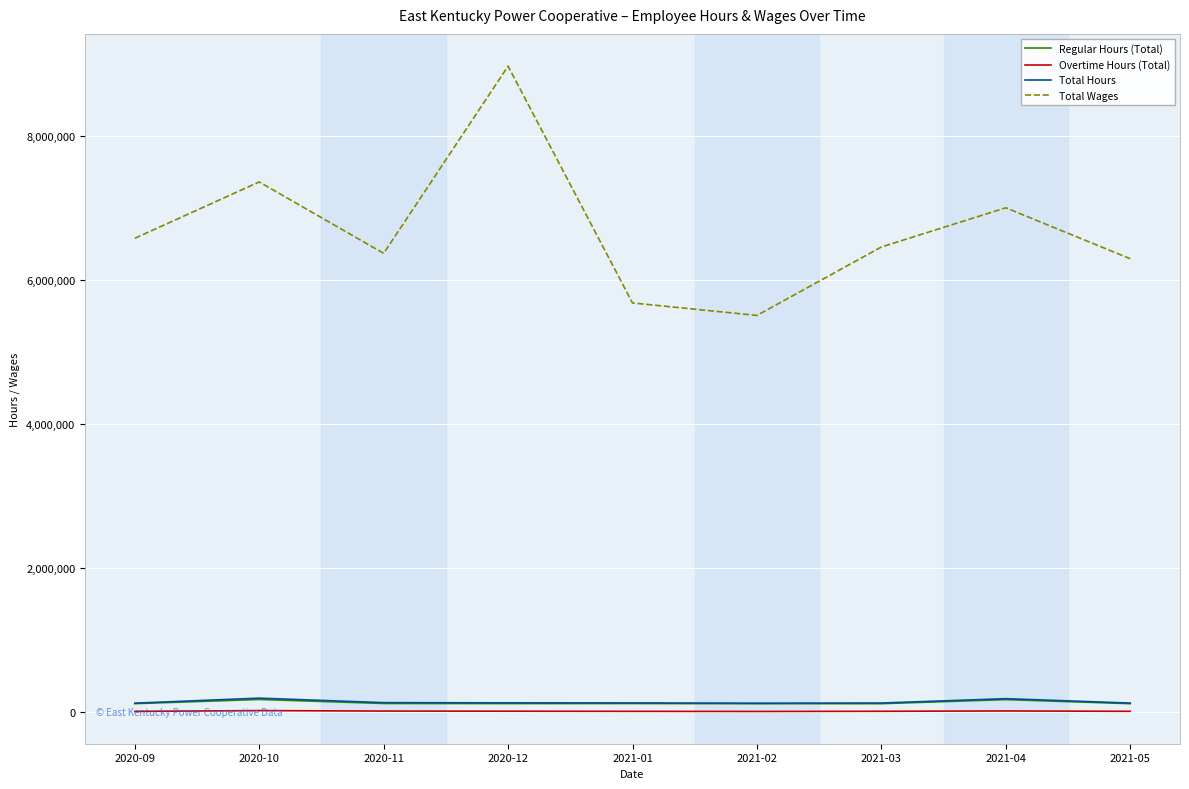

What is the lowest value of the Total Wages series?

5511616.5